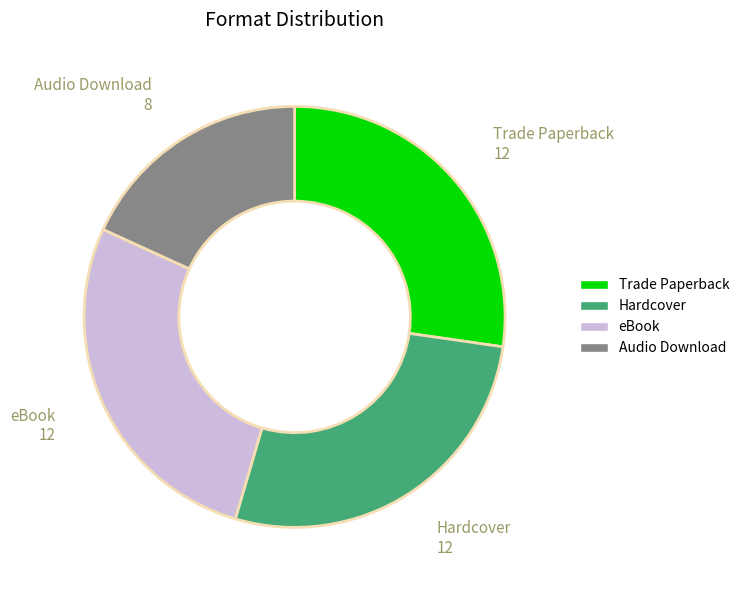

Do Hardcover and eBook together represent more than half of the pie?

Yes